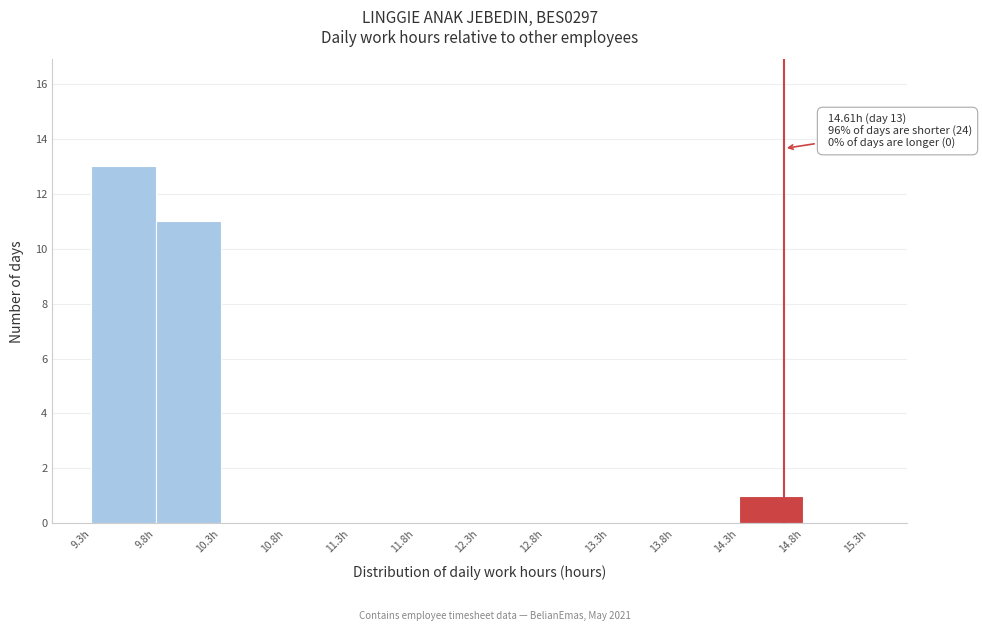

Over which range of the x-axis is the bar tallest?

9.26 to 9.76